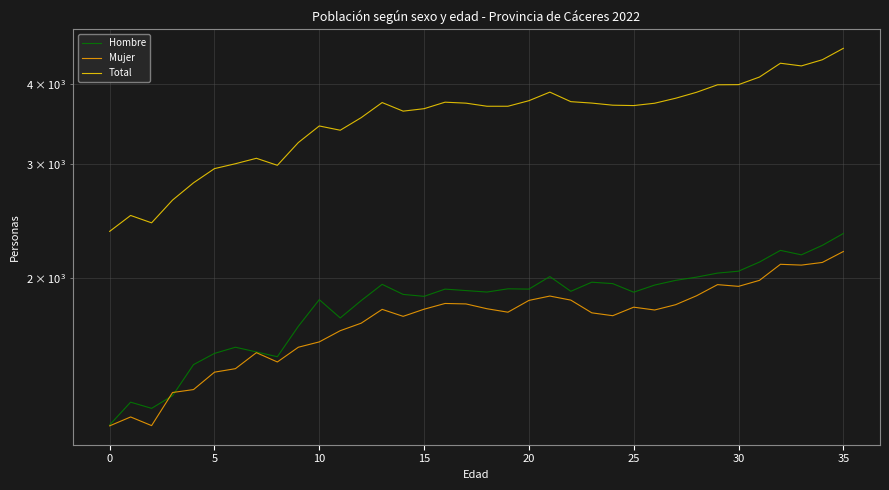

Reading left to right, transcribe all the data shown in this chart.

Hombre: 1182	1282	1254	1312	1466	1526	1560	1534	1508	1681	1849	1732	1843	1953	1884	1871	1920	1910	1900	1922	1920	2008	1905	1968	1958	1899	1948	1981	2004	2033	2047	2115	2205	2170	2245	2342
Mujer: 1178	1216	1179	1327	1341	1427	1445	1530	1480	1560	1590	1655	1700	1786	1742	1787	1824	1821	1790	1768	1844	1873	1846	1764	1746	1800	1782	1816	1875	1951	1939	1981	2098	2092	2112	2196
Total: 2360	2498	2433	2639	2807	2953	3005	3064	2988	3241	3439	3387	3543	3739	3626	3658	3744	3731	3690	3690	3764	3881	3751	3732	3704	3699	3730	3797	3879	3984	3986	4096	4303	4262	4357	4538